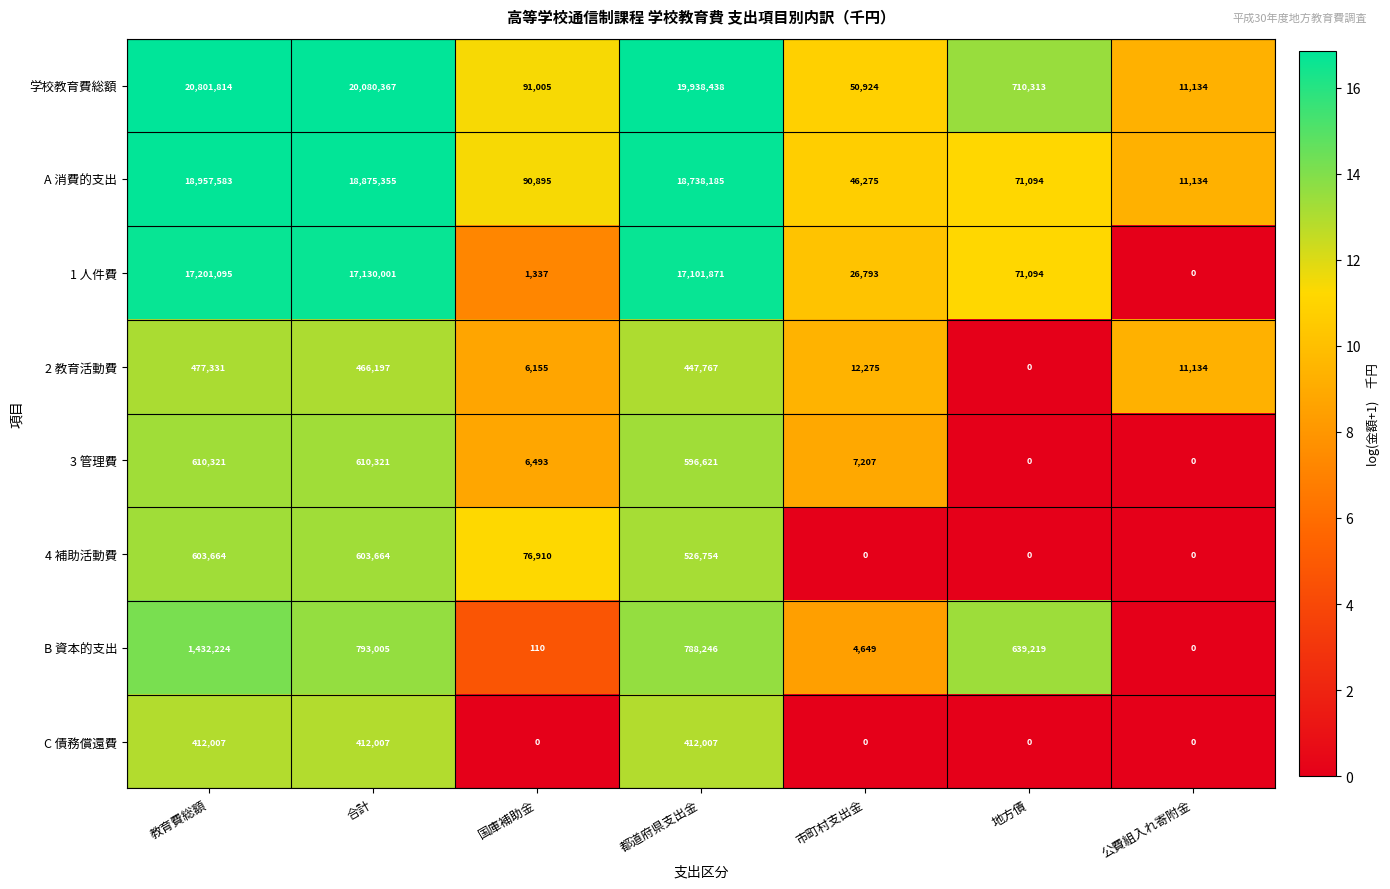

At which label does 学校教育費総額 reach its minimum?

公費組入れ寄附金